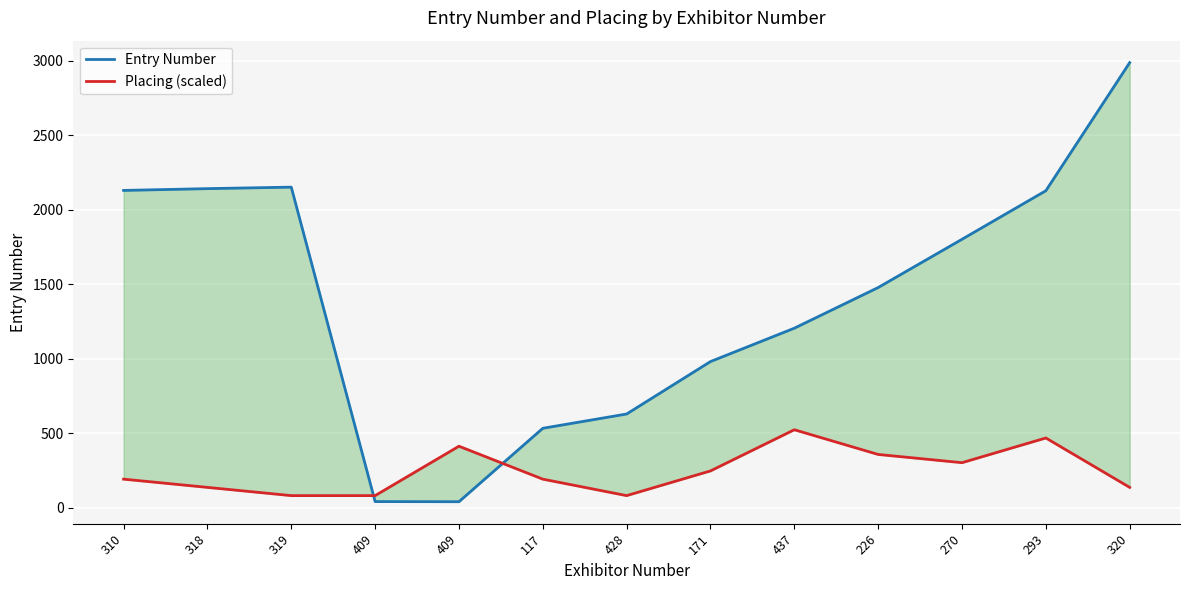

What is the total value across all series at 428?

712.0